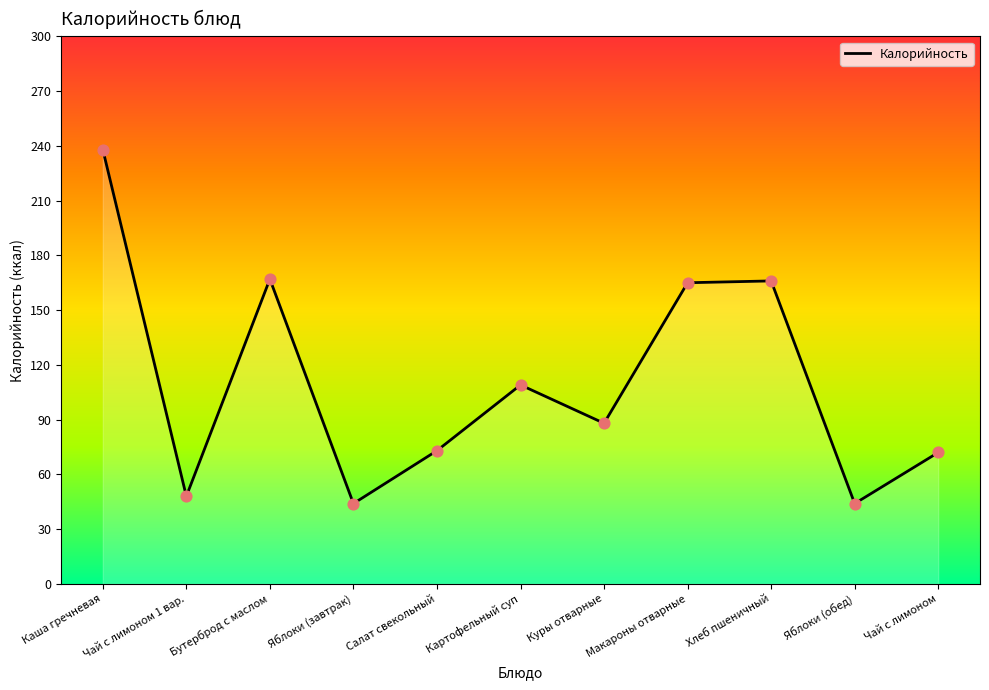

What is the change in value from Картофельный суп to Хлеб пшеничный?

+57